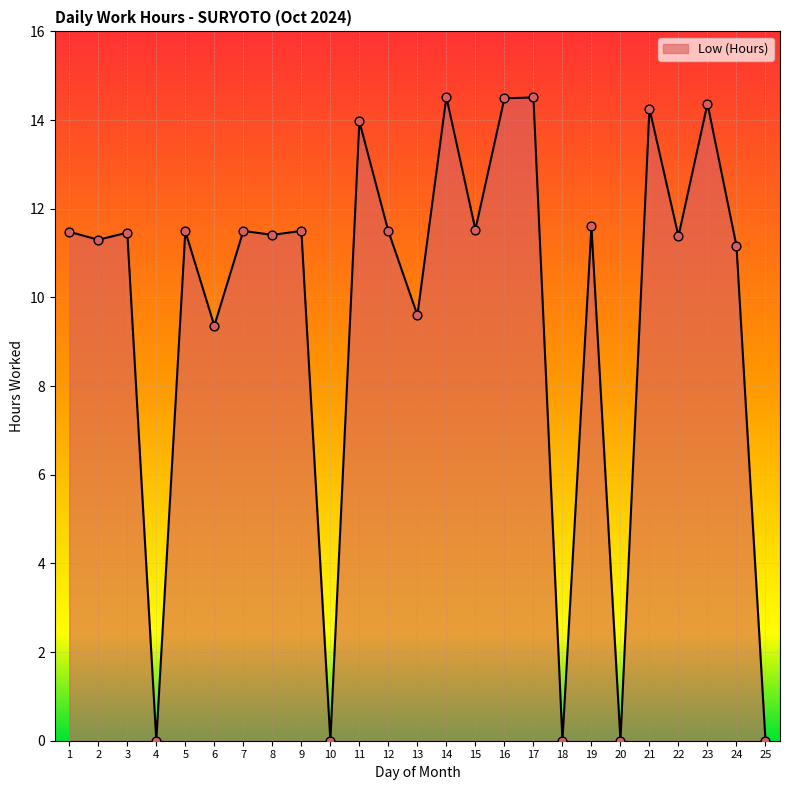

What is the ratio of the value at 11 to the value at 19?

1.2